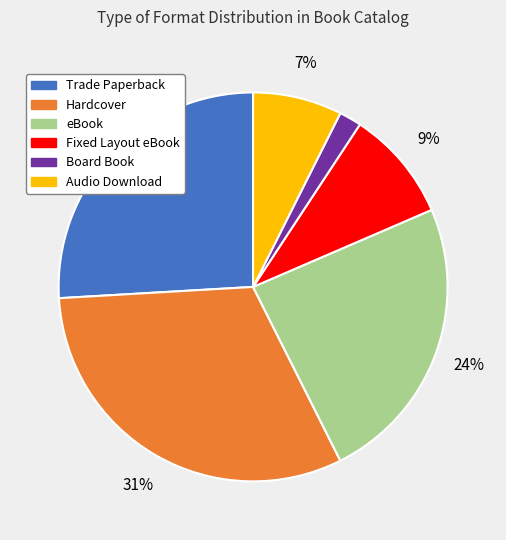

Does any single category account for the majority?

No